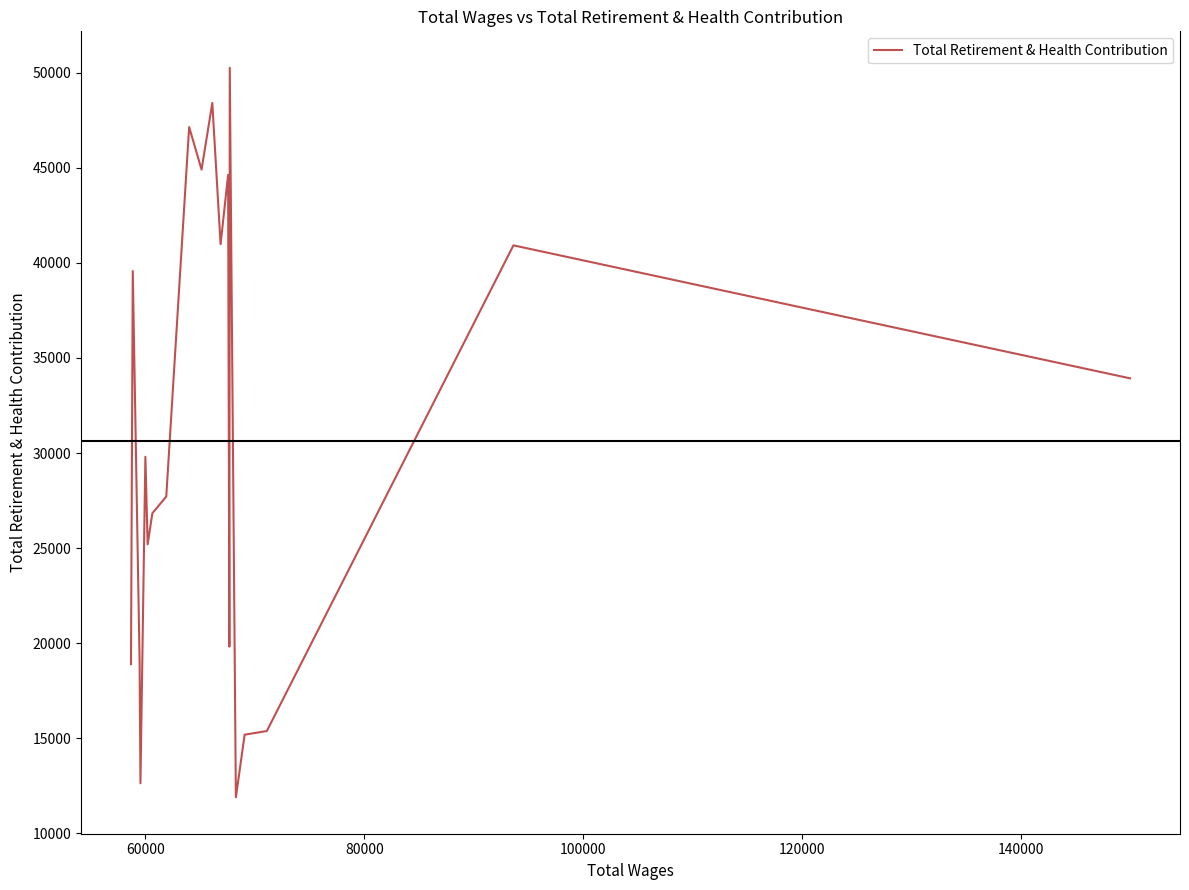

What is the greatest value displayed?

50261